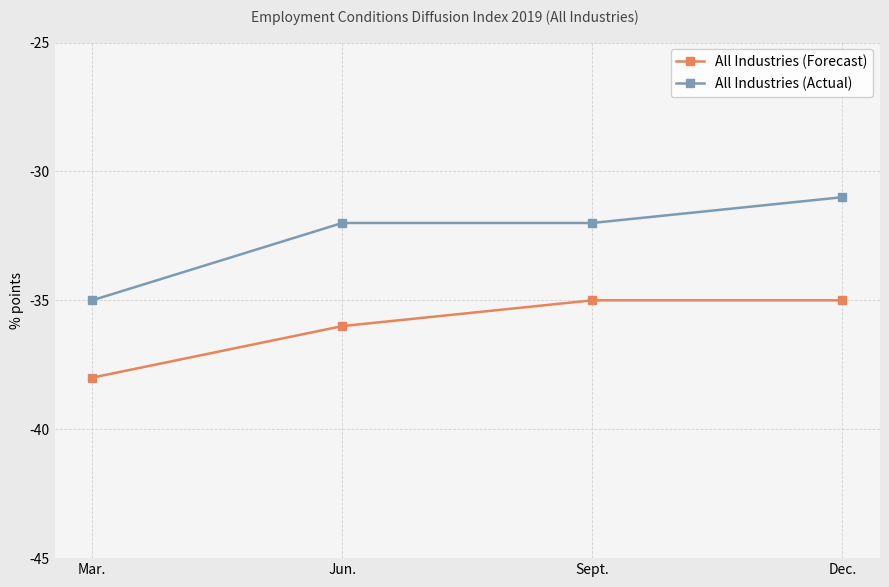

Where does the All Industries (Actual) series first go above -32?

Dec.